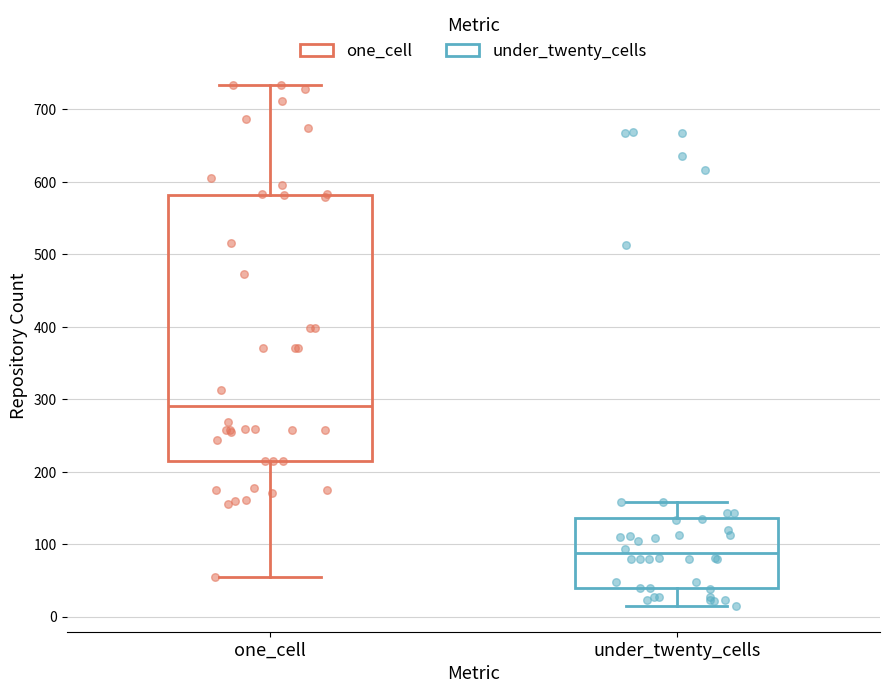

Reading left to right, transcribe this box plot: for each box, give where its median line is, the range the box spans, and where its two whiskers end, as read against the y-axis. The values are not printed on the chart, so give them approximately, as read against the axis.

one_cell: median 290, box 210 to 580, whiskers 50 to 730
under_twenty_cells: median 90, box 40 to 140, whiskers 20 to 160